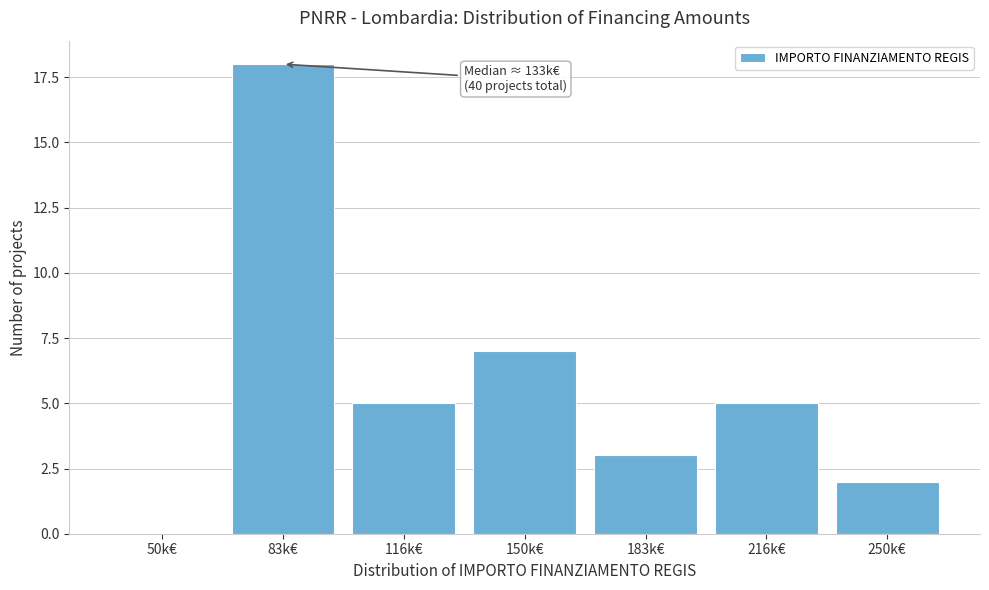

Reading right to left, extract all data points from this chart.

250k€=2	216k€=5	183k€=3	150k€=7	116k€=5	83k€=18	50k€=0